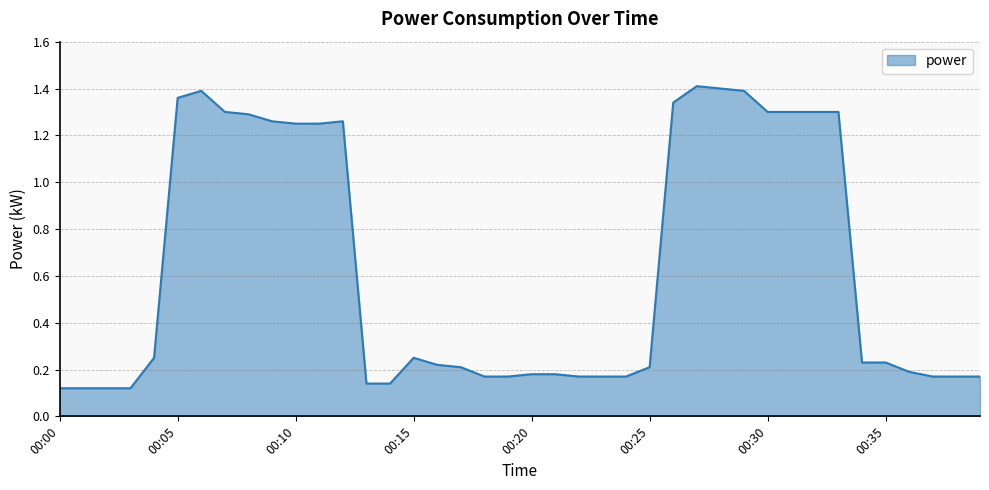

At which category does the data reach its first local peak?

00:06